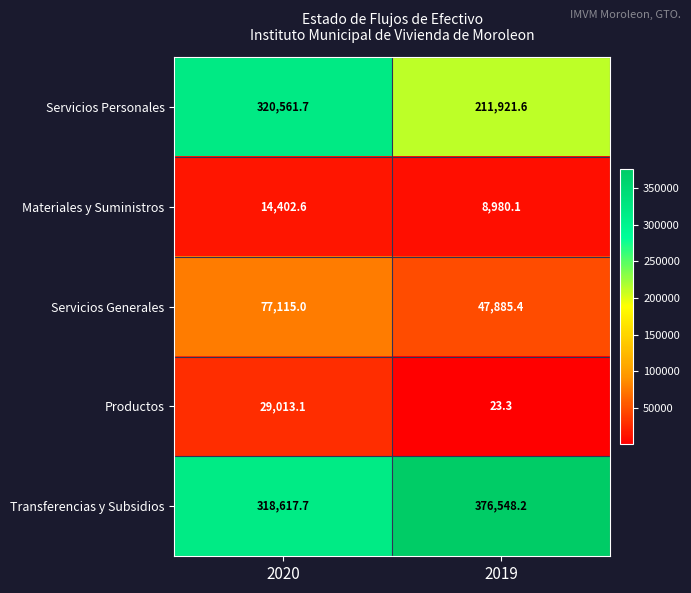

What is the approximate value of Transferencias y Subsidios at 2020?

318617.7